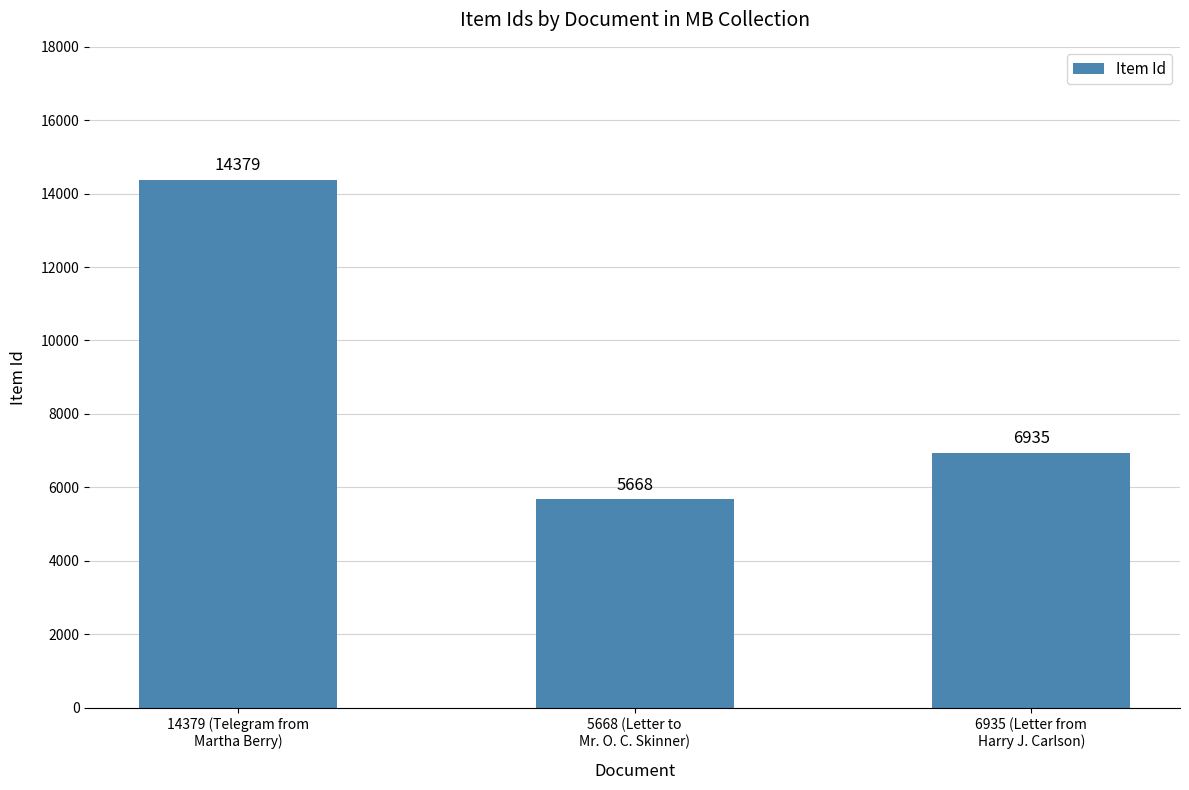

What is the label of the 3rd bar from the left?

6935 (Letter from
Harry J. Carlson)